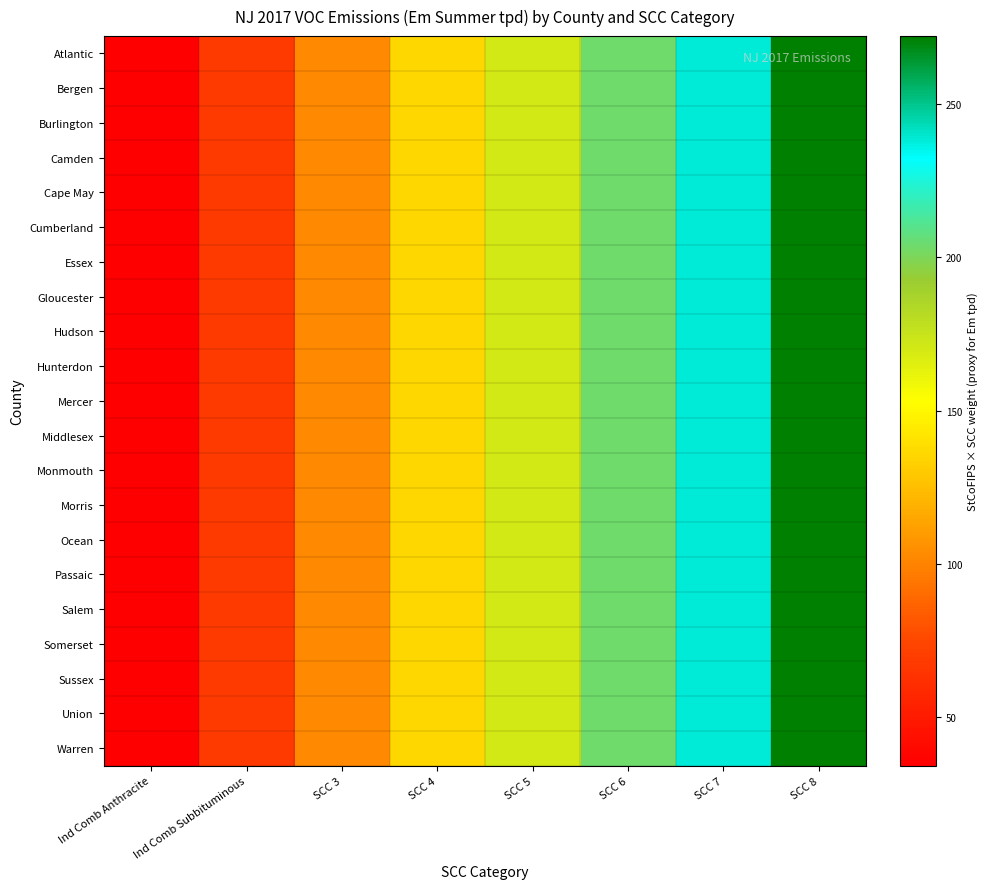

What is the total value across all series at SCC 8?

5715.5